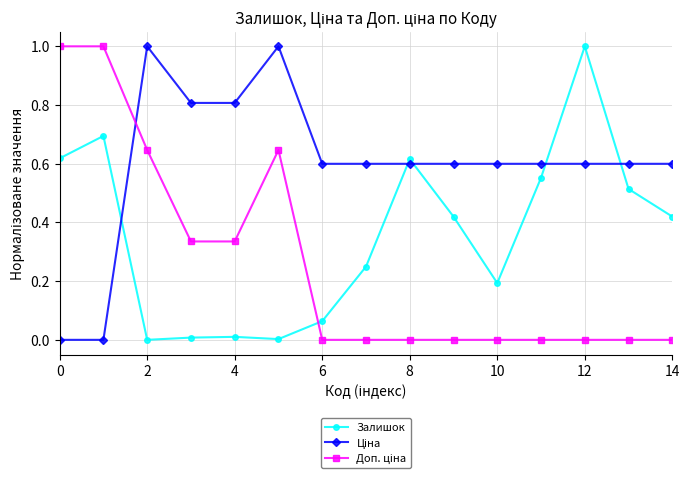

True or false: Залишок has more than 0 interior local peaks.

True